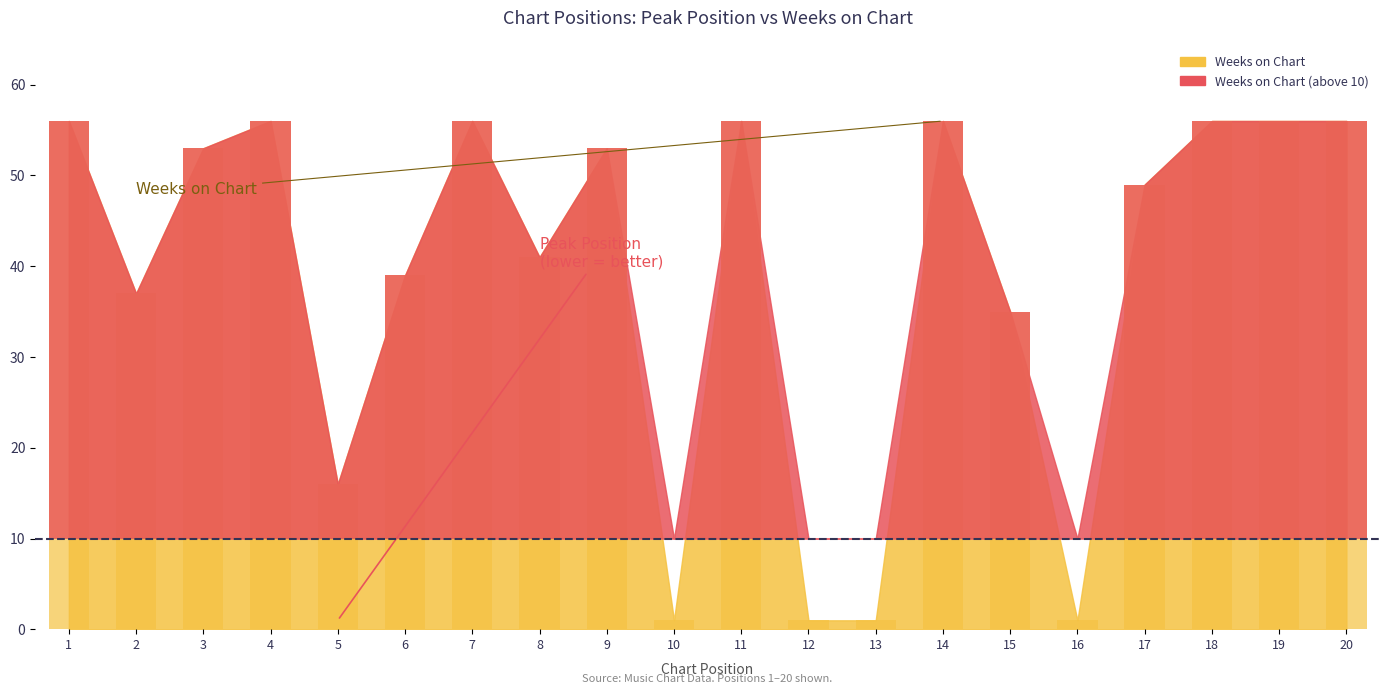

Reading right to left, what are all the values shown in this chart?

Peak Position: 20=2	19=5	18=2	17=1	16=16	15=9	14=2	13=13	12=12	11=3	10=10	9=2	8=3	7=1	6=6	5=1	4=1	3=1	2=1	1=1
Weeks on Chart: 20=56	19=56	18=56	17=49	16=1	15=35	14=56	13=1	12=1	11=56	10=1	9=53	8=41	7=56	6=39	5=16	4=56	3=53	2=37	1=56